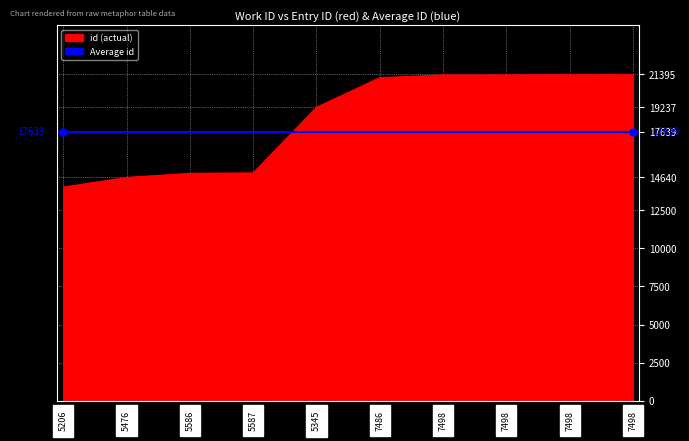

What value does the data have at 5206?

14005